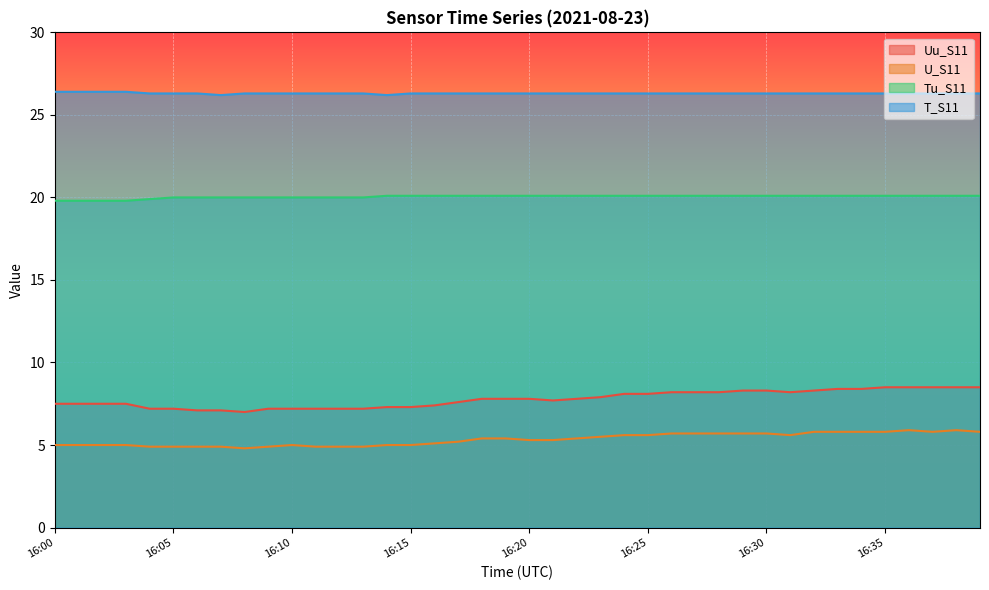

How many values in the Uu_S11 series exceed 7?

39